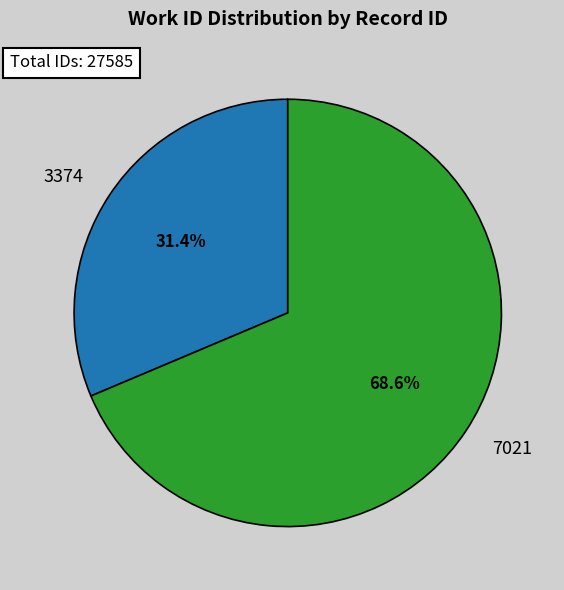

To the nearest percent, what percentage of the pie is 3374?

31%